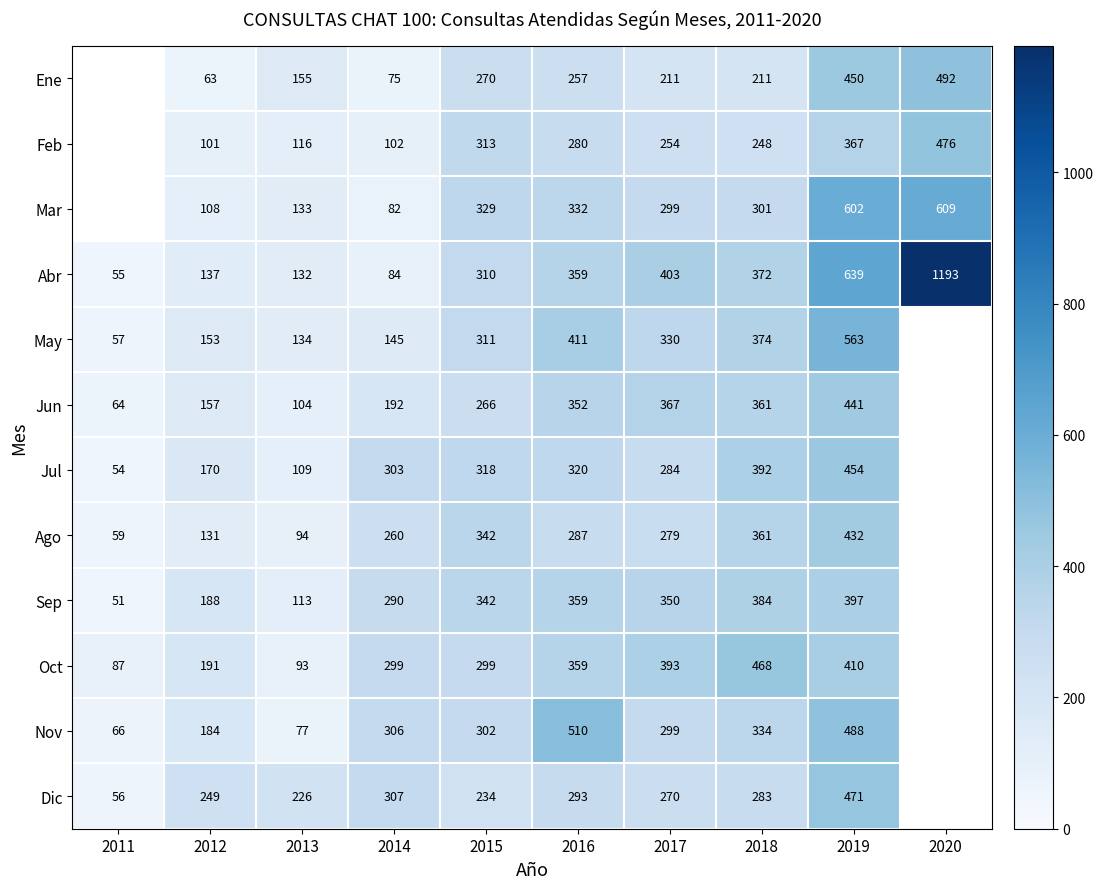

Count the number of data series in this chart.

12